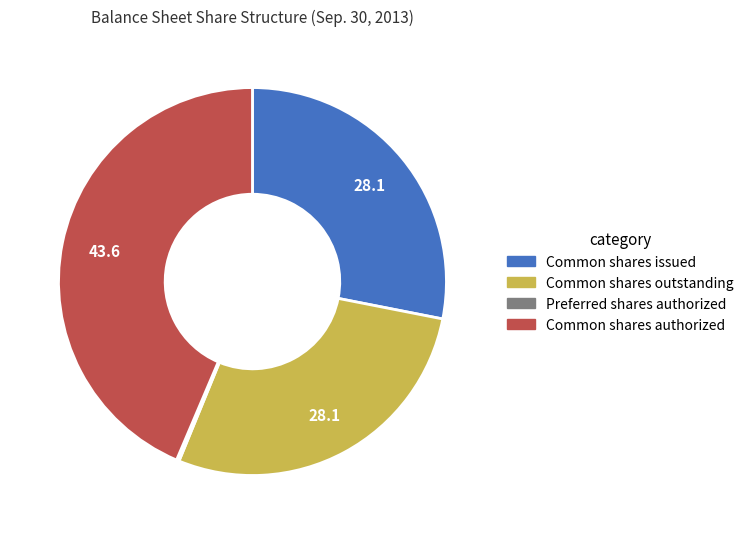

Is there a majority slice in this chart?

No